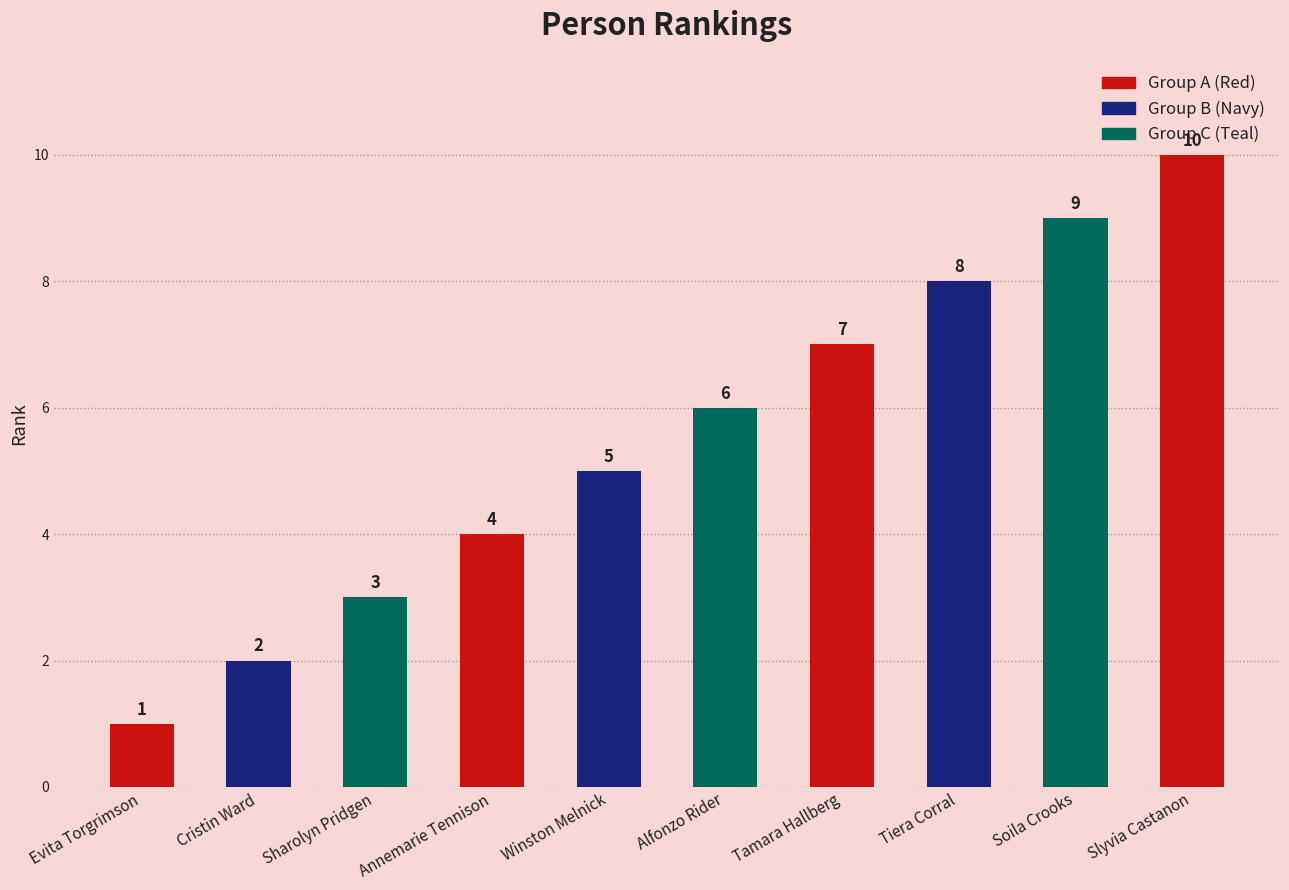

What is the minimum value shown in the chart?

1